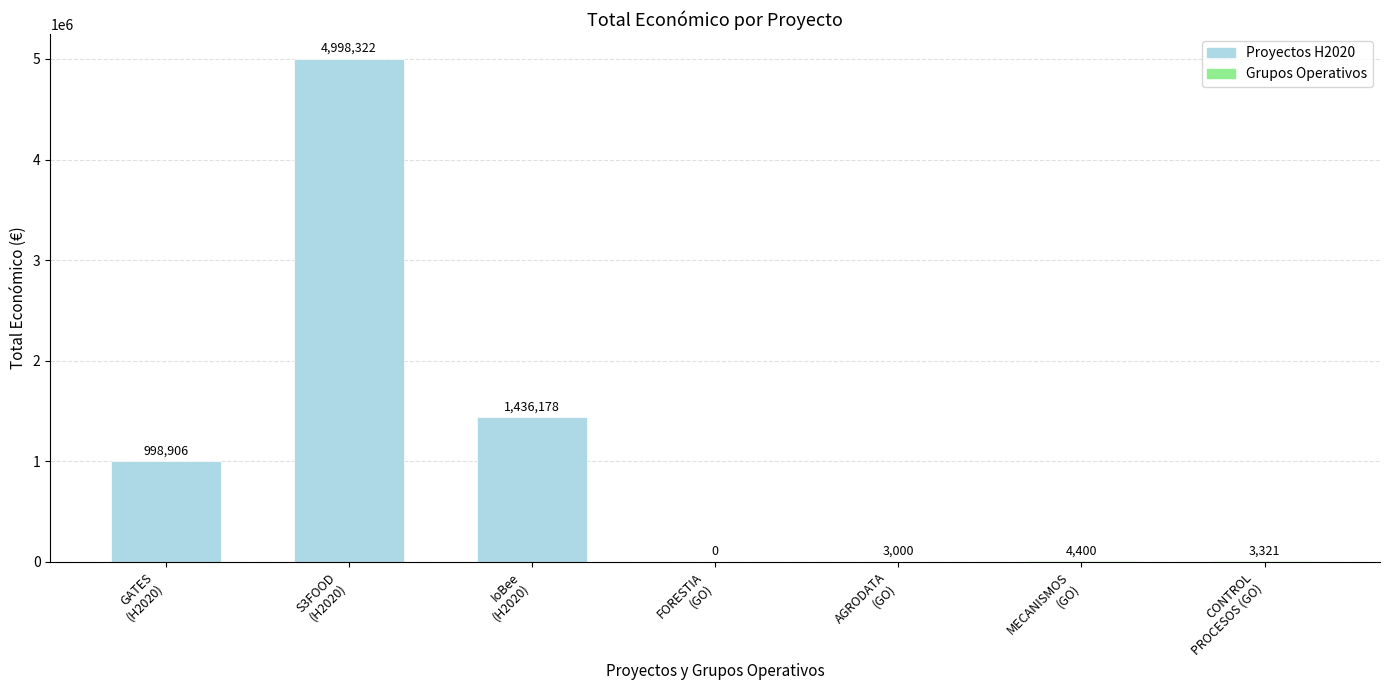

What is the change in value from GATES
(H2020) to FORESTIA
(GO)?

-998906